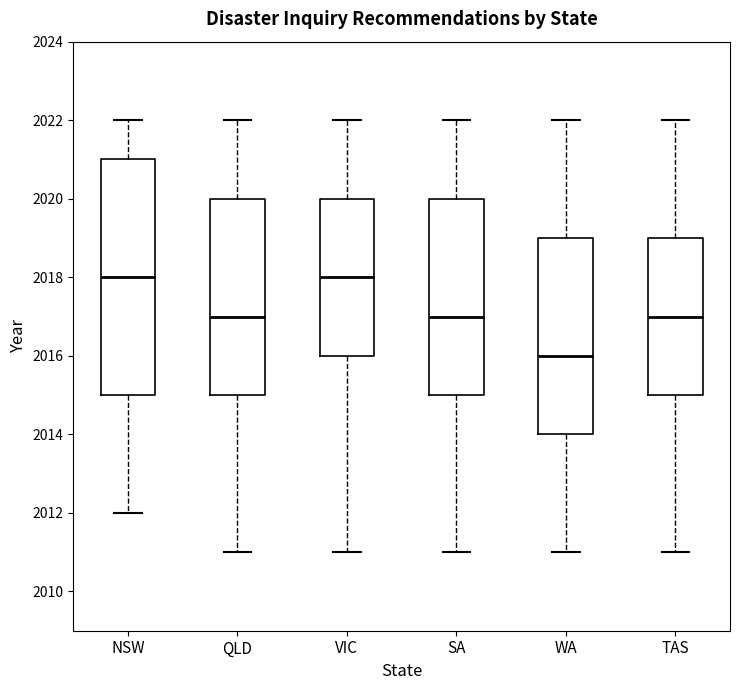

Reading left to right, transcribe this box plot: for each box, give where its median line is, the range the box spans, and where its two whiskers end, as read against the y-axis. The values are not printed on the chart, so give them approximately, as read against the axis.

NSW: median 2018, box 2015 to 2021, whiskers 2012 to 2022
QLD: median 2017, box 2015 to 2020, whiskers 2011 to 2022
VIC: median 2018, box 2016 to 2020, whiskers 2011 to 2022
SA: median 2017, box 2015 to 2020, whiskers 2011 to 2022
WA: median 2016, box 2014 to 2019, whiskers 2011 to 2022
TAS: median 2017, box 2015 to 2019, whiskers 2011 to 2022